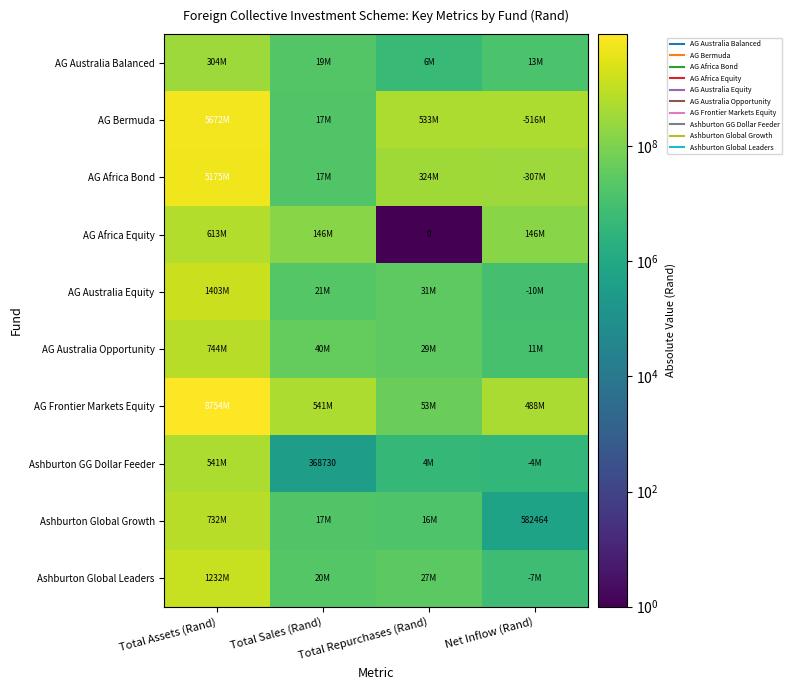

What is the difference between the second highest and second lowest values in the Ashburton Global Leaders series?

6873840